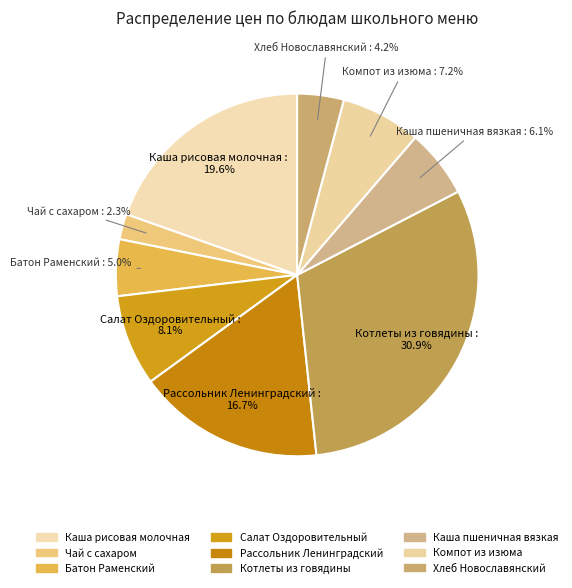

True or false: Рассольник Ленинградский accounts for 8% of the total.

False